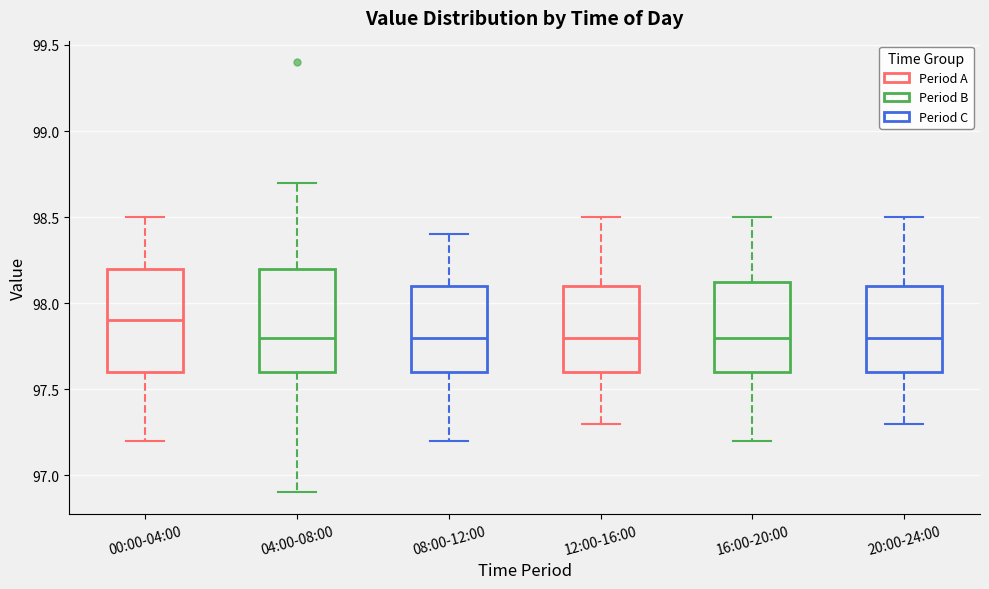

Where is the upper edge of the box for 16:00-20:00 on the y-axis? The values are not printed on the chart, so give them approximately, as read against the axis.

98.15